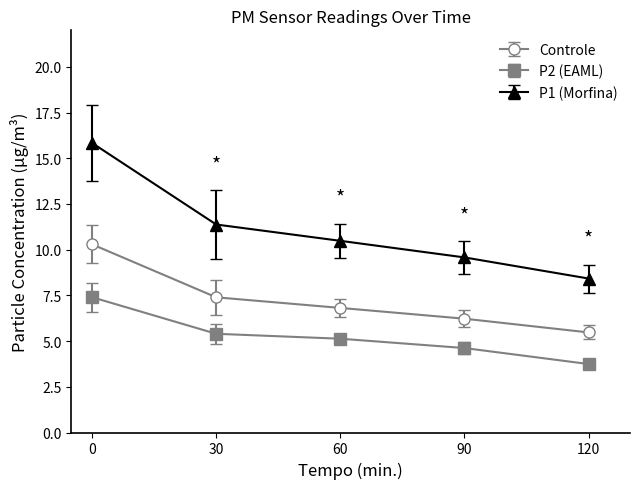

What is the smallest value displayed?

3.7